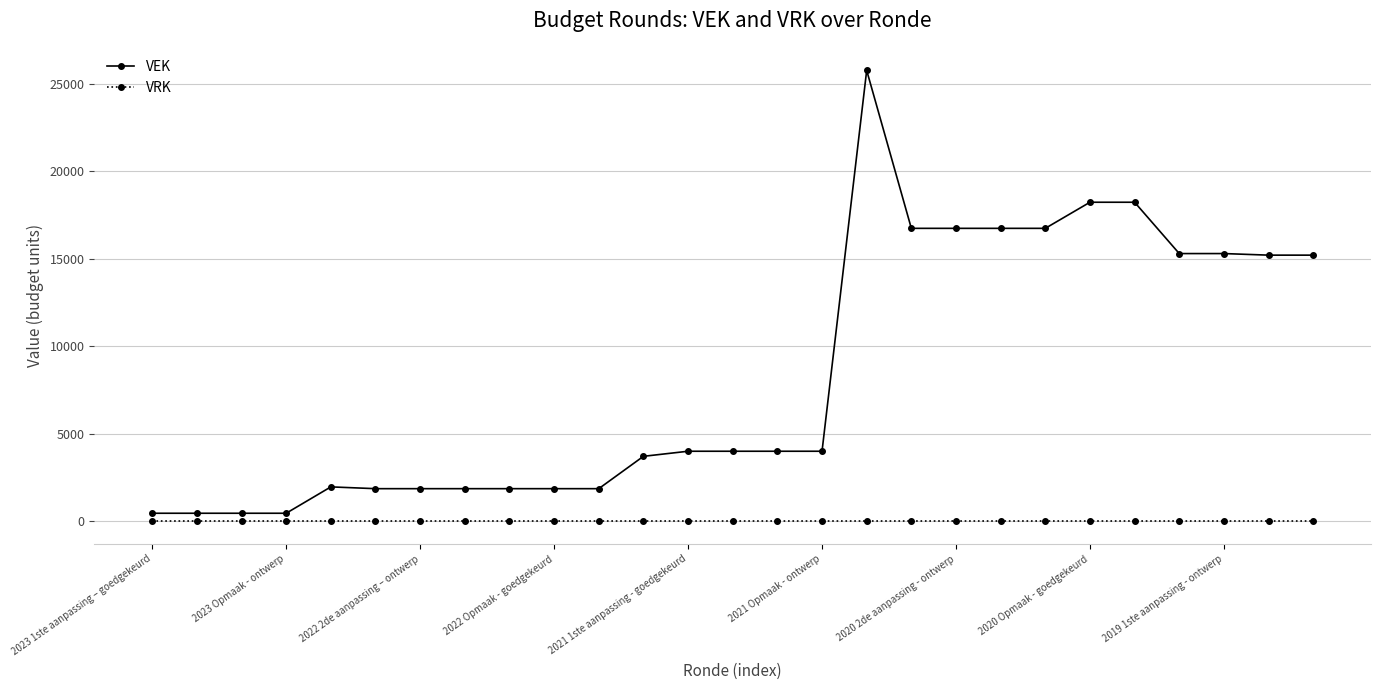

What is the sum of all VEK values?

225018